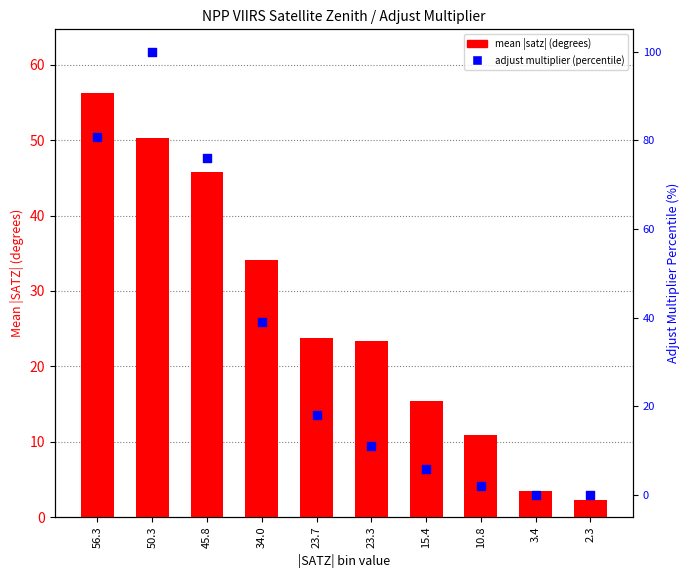

Is the value of mean |satz| (degrees) at 15.4 greater than the value of adjust multiplier (percentile) at 45.8?

No